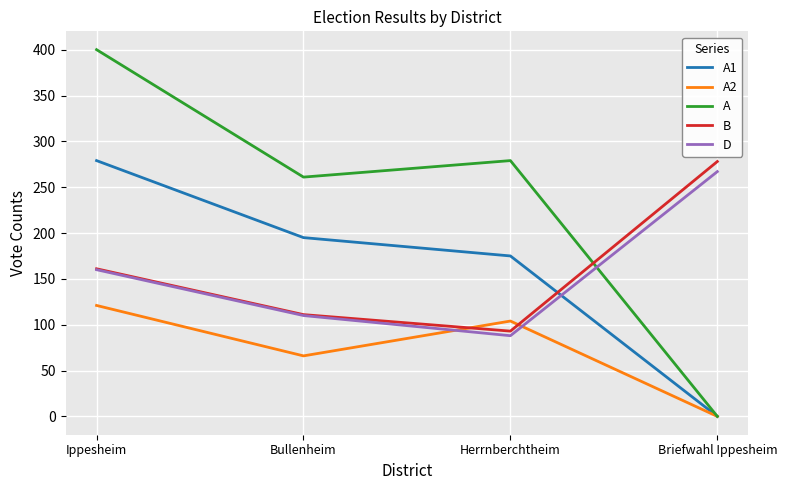

What is the total value across all series at Bullenheim?

743